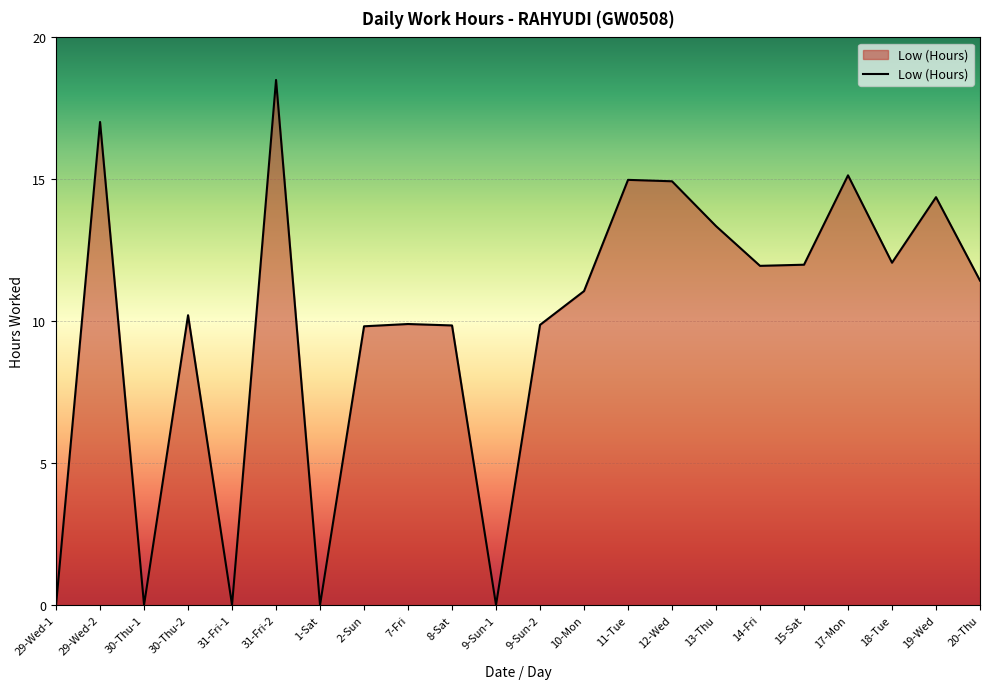

What position from the right is 13-Thu?

7